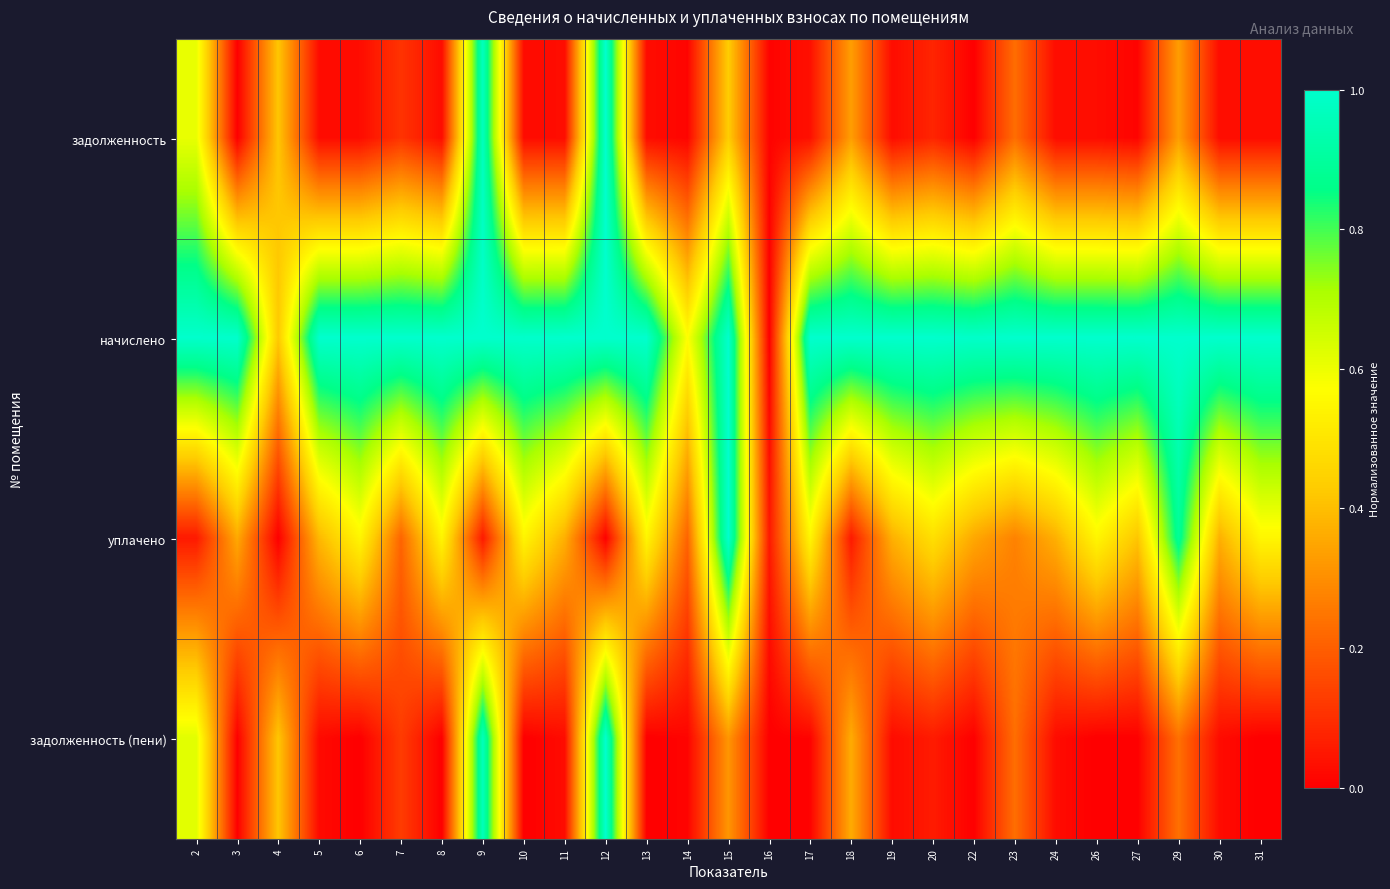

Reading right to left, list all the values displayed in this chart.

задолженность: 31=0.0	30=0.0	29=0.3	27=0.0	26=0.0	24=0.0	23=0.2	22=0.0	20=0.1	19=0.0	18=0.3	17=0.0	16=0.0	15=0.4	14=0.0	13=0.0	12=1.0	11=0.0	10=0.0	9=1.0	8=0.0	7=0.1	6=0.0	5=0.0	4=0.4	3=0.0	2=0.6
начислено: 31=1.0	30=1.0	29=1.0	27=1.0	26=1.0	24=1.0	23=1.0	22=1.0	20=1.0	19=1.0	18=1.0	17=1.0	16=0.0	15=1.0	14=0.6	13=1.0	12=1.0	11=1.0	10=1.0	9=1.0	8=1.0	7=1.0	6=1.0	5=1.0	4=0.4	3=1.0	2=1.0
уплачено: 31=0.5	30=0.4	29=0.9	27=0.4	26=0.5	24=0.4	23=0.3	22=0.4	20=0.5	19=0.4	18=0.1	17=0.5	16=0.1	15=1.0	14=0.2	13=0.5	12=0.0	11=0.4	10=0.5	9=0.1	8=0.5	7=0.2	6=0.5	5=0.4	4=0.0	3=0.4	2=0.1
задолженность (пени): 31=0.0	30=0.0	29=0.2	27=0.0	26=0.0	24=0.0	23=0.2	22=0.0	20=0.1	19=0.0	18=0.4	17=0.0	16=0.0	15=0.3	14=0.0	13=0.0	12=1.0	11=0.0	10=0.0	9=1.0	8=0.0	7=0.1	6=0.0	5=0.0	4=0.4	3=0.0	2=0.6